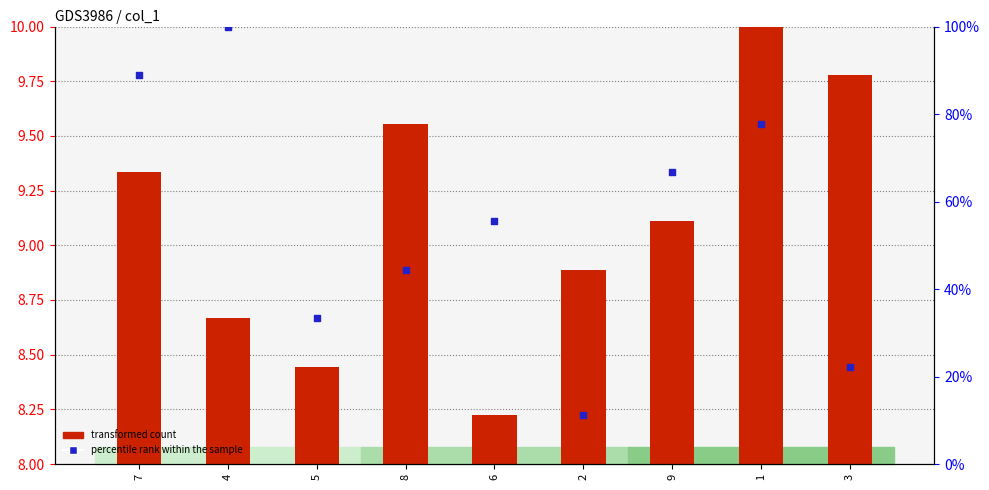

What are all the series names shown in the legend?

transformed count, percentile rank within the sample